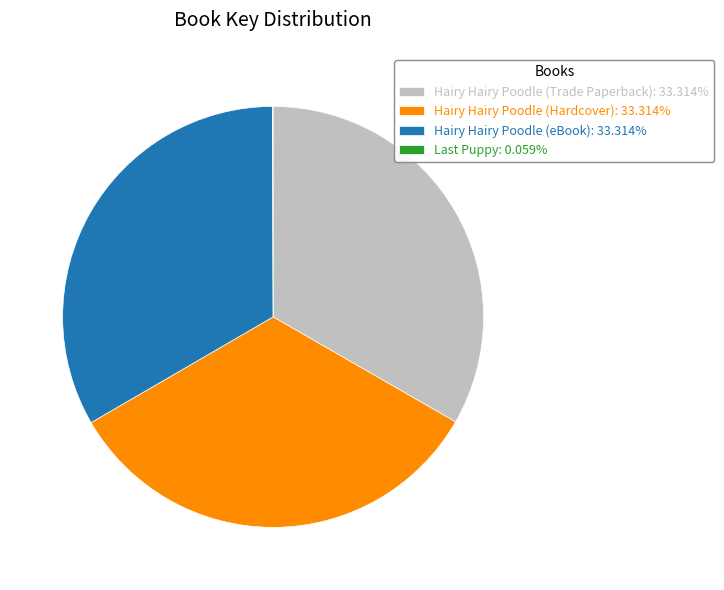

Is Hairy Hairy Poodle (Hardcover) the majority of the pie?

No